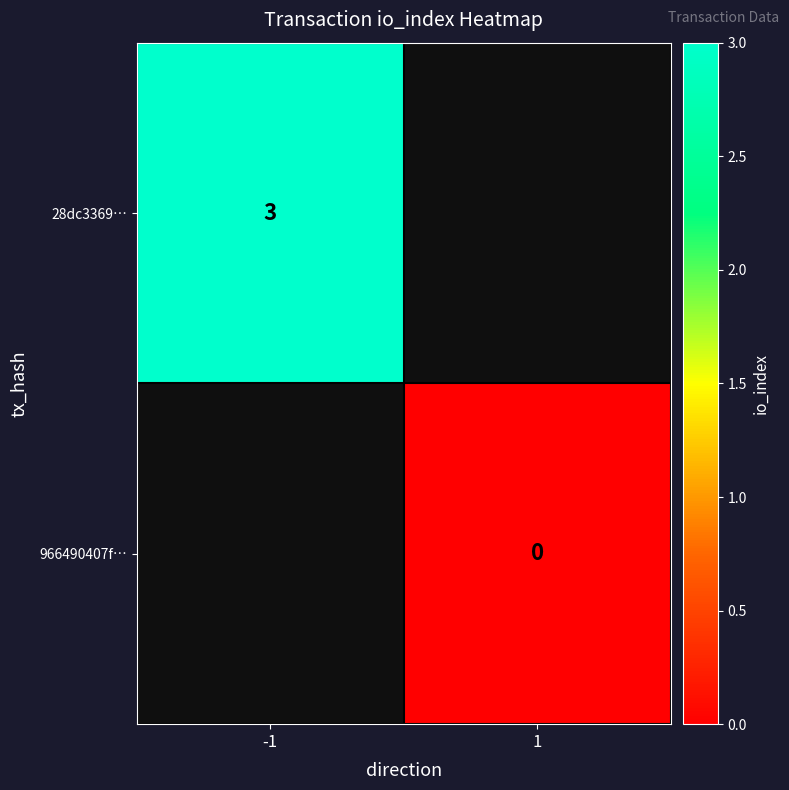

The 28dc3369… series shows 1 at -1. True or false?

False